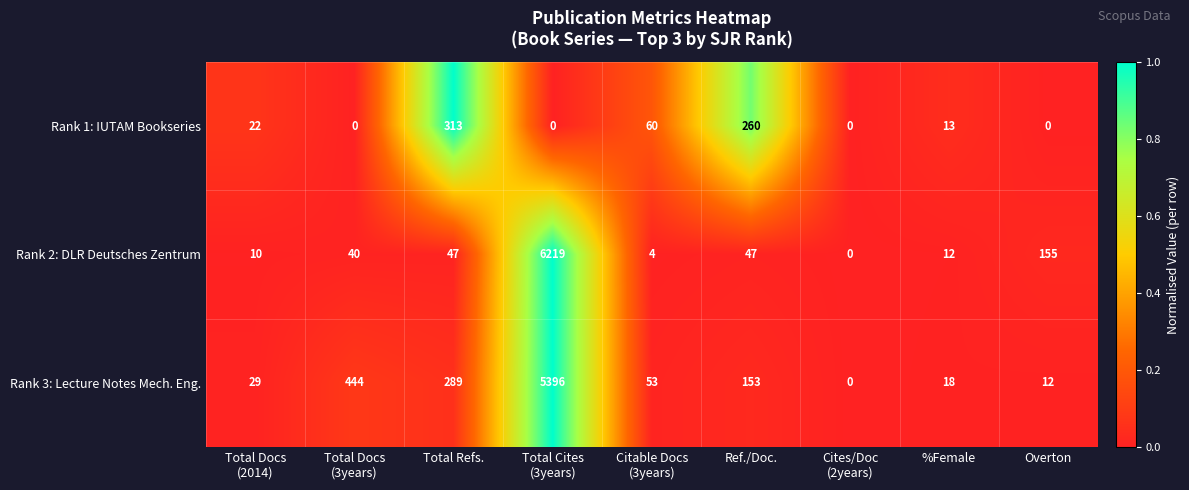

Reading left to right, transcribe all the data shown in this chart.

Rank 1: IUTAM Bookseries: 22	0	313	0	60	260	0	13	0
Rank 2: DLR Deutsches Zentrum: 10	40	47	6219	4	47	0	12	155
Rank 3: Lecture Notes Mech. Eng.: 29	444	289	5396	53	153	0	18	12